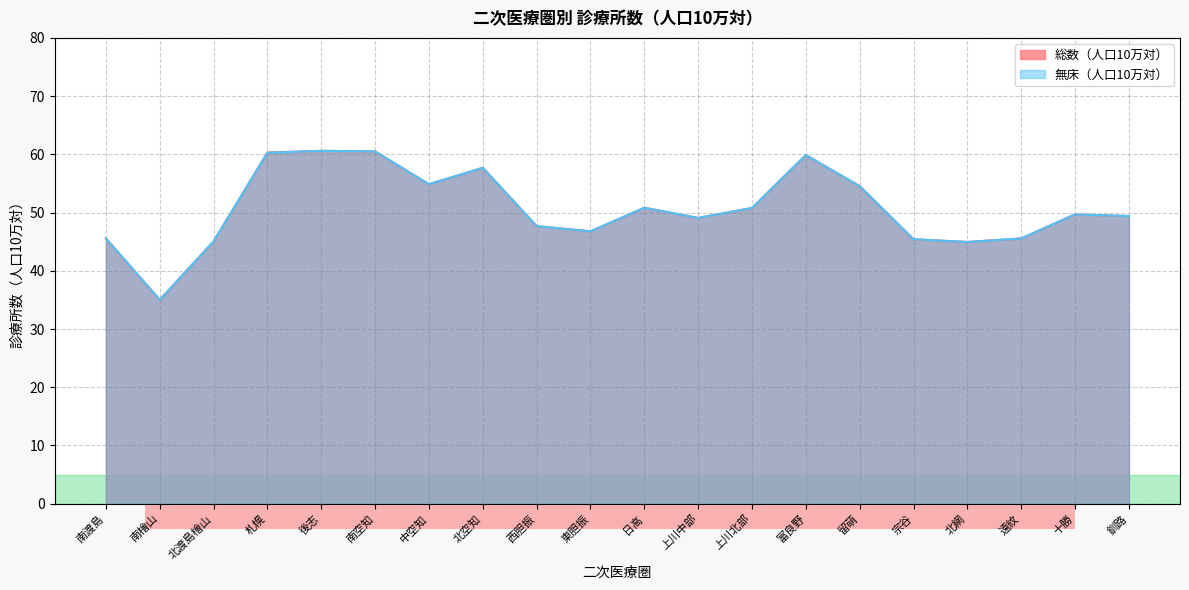

Where is 総数（人口10万対） nearest to the value 47?

東胆振